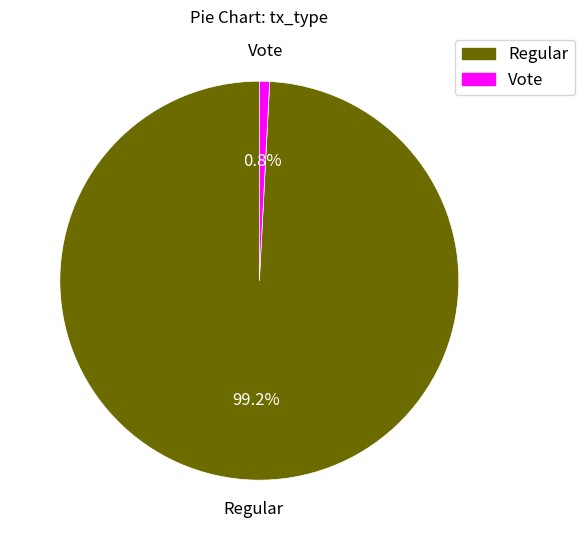

To the nearest percent, what is the difference between the Regular and Vote slice percentages?

98%